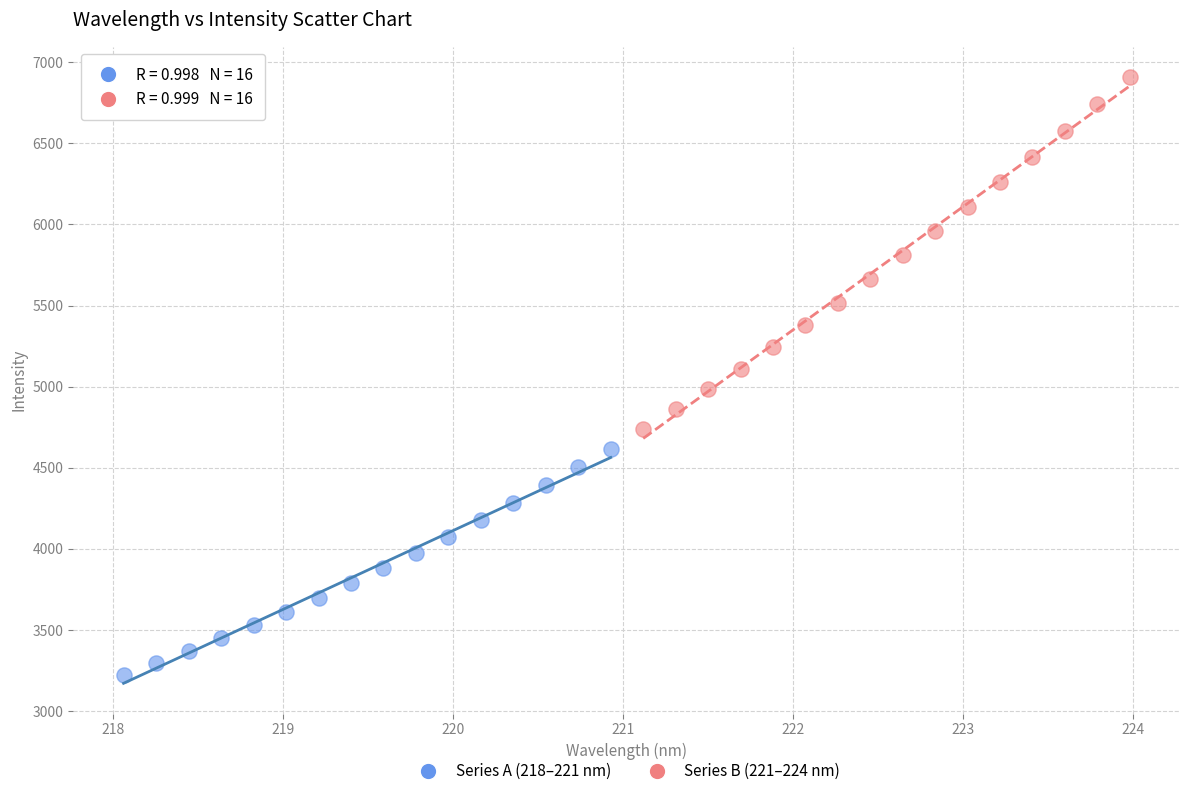

Which series has the largest Y range (max minus min)?

Series B (221–224 nm)